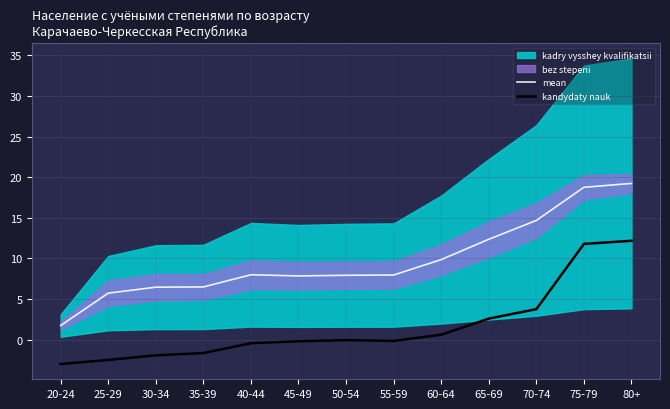

How many negative values does the kandydaty nauk series have?

8